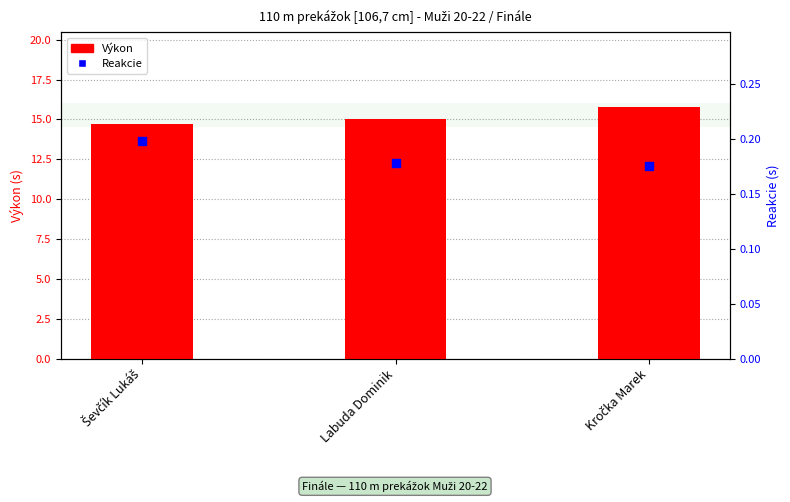

What is the total value across all series at Labuda Dominik?

15.2